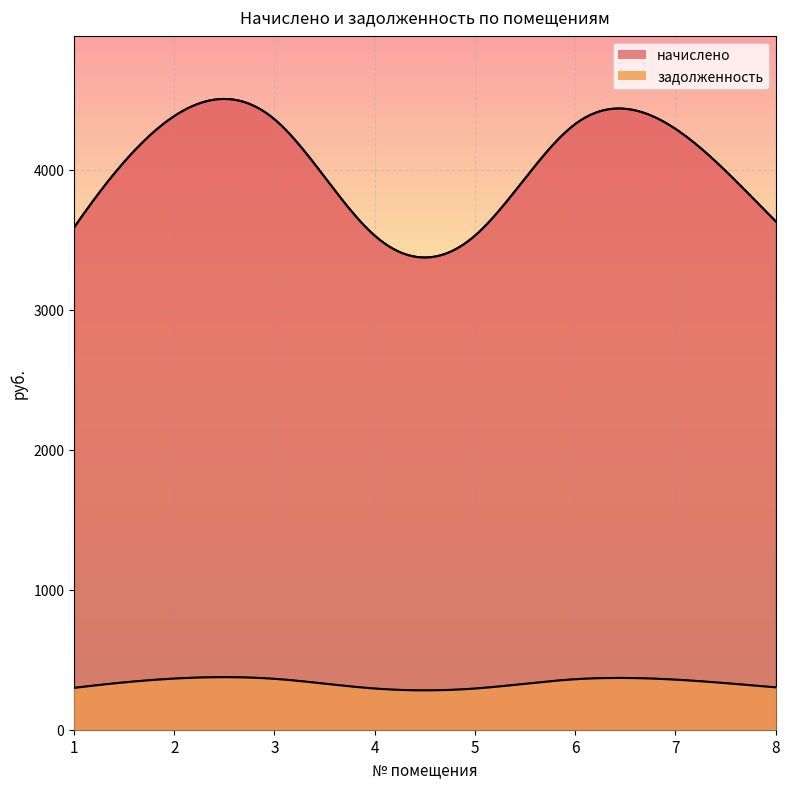

List the series in order of their peak value, lowest first.

задолженность, начислено